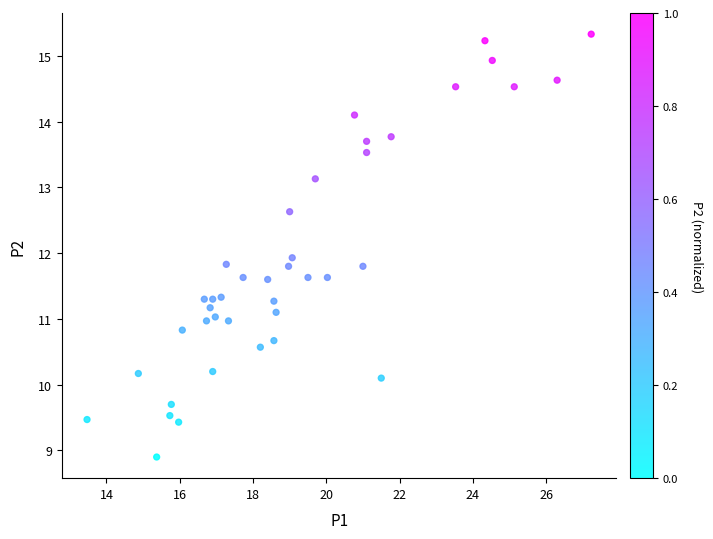

What is the range of Y values (max minus min)?

6.4